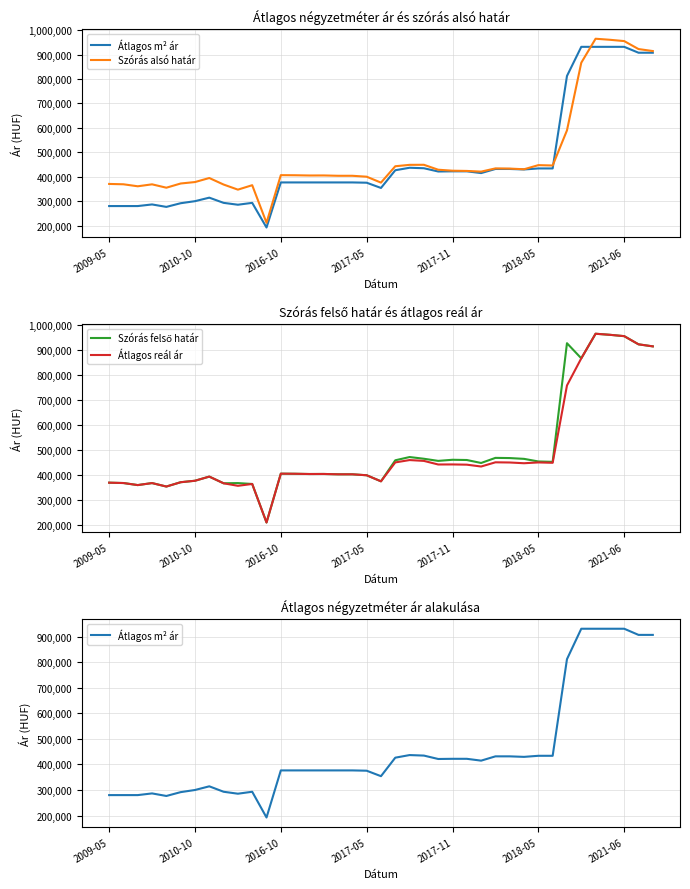

Where does the Átlagos m² ár series first go above 376666?

20